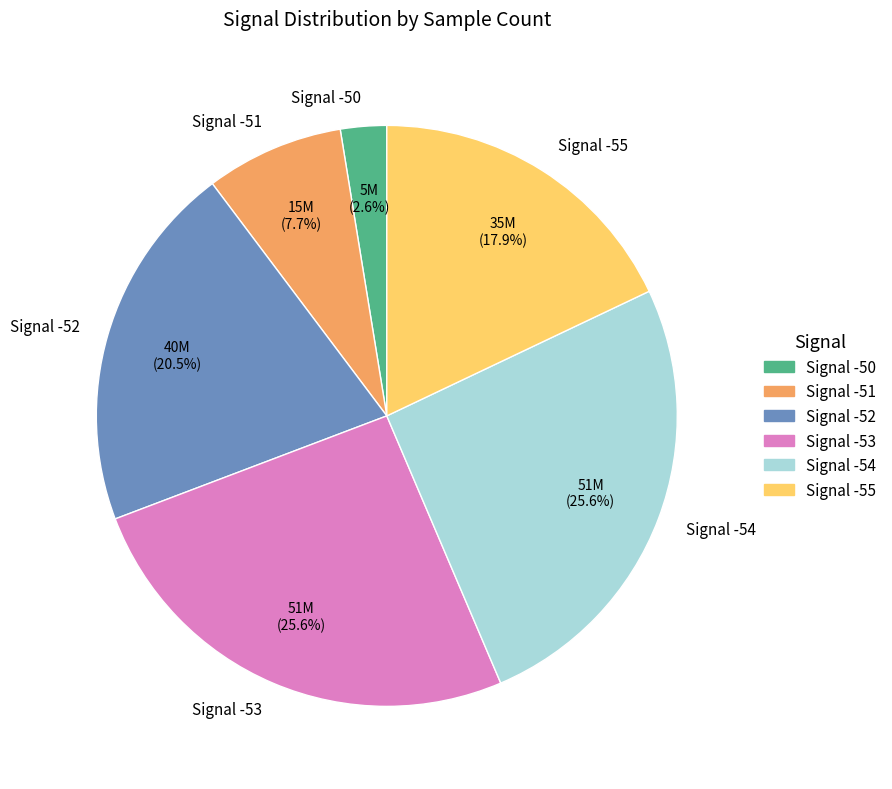

What is the ratio of the value at Signal -55 to the value at Signal -51?

2.3